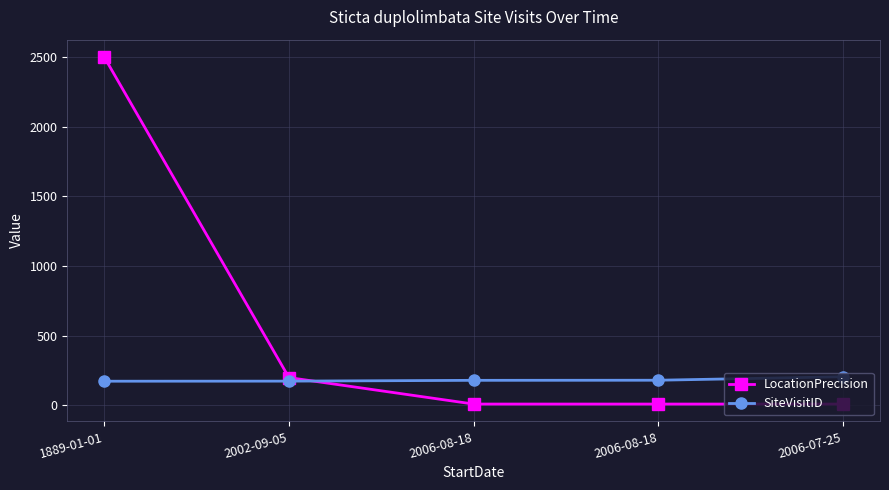

Which category has the highest value in the SiteVisitID series?

2006-07-25